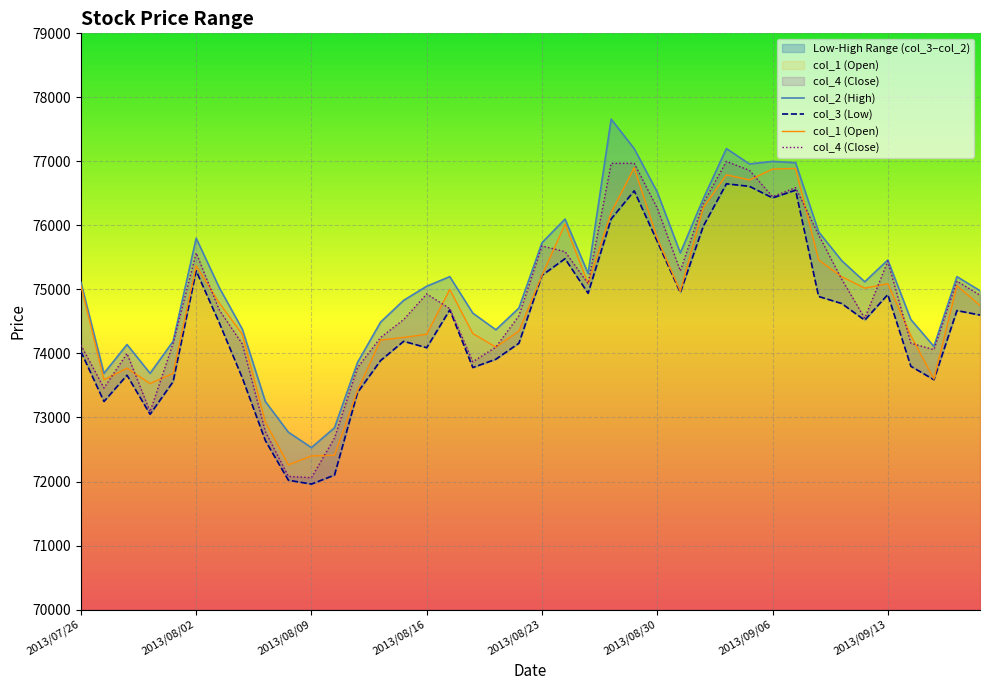

What is the average value of the col_2 series?

75098